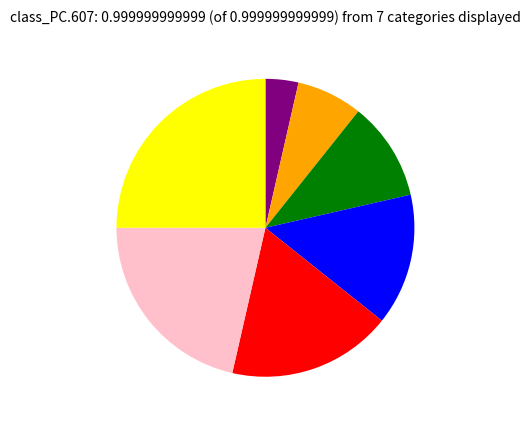

Does any single category account for the majority?

No